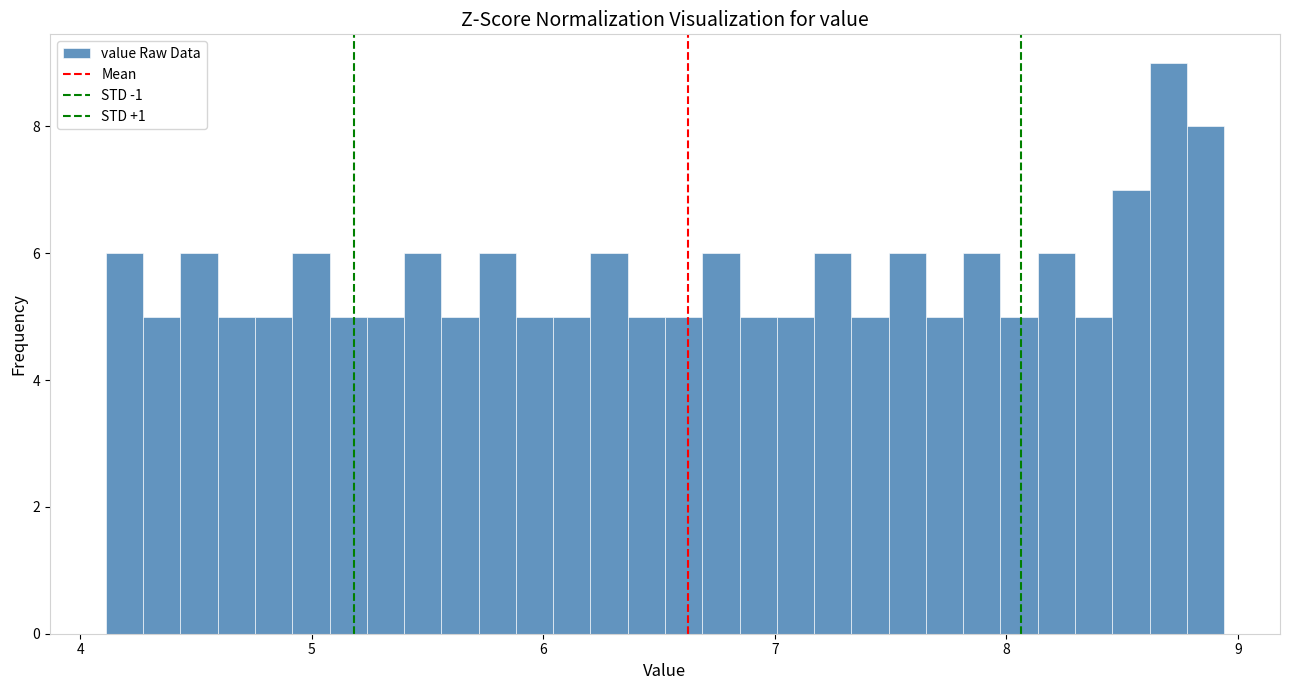

Read against the x-axis, roughly where is the centre of the tallest bar?

8.7